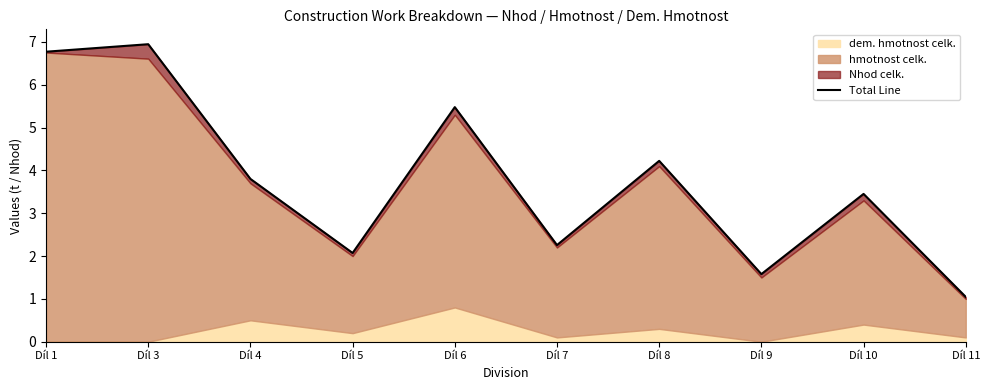

The value at Díl 4 is 3.8. True or false?

True